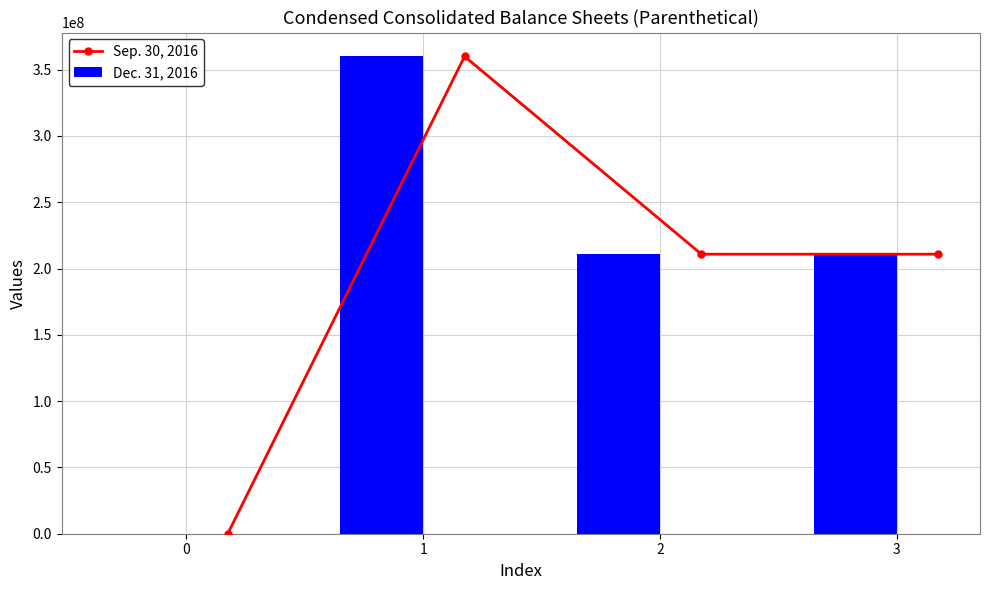

What is the value of the Sep. 30, 2016 point at the 4th from the left?

210821647.0